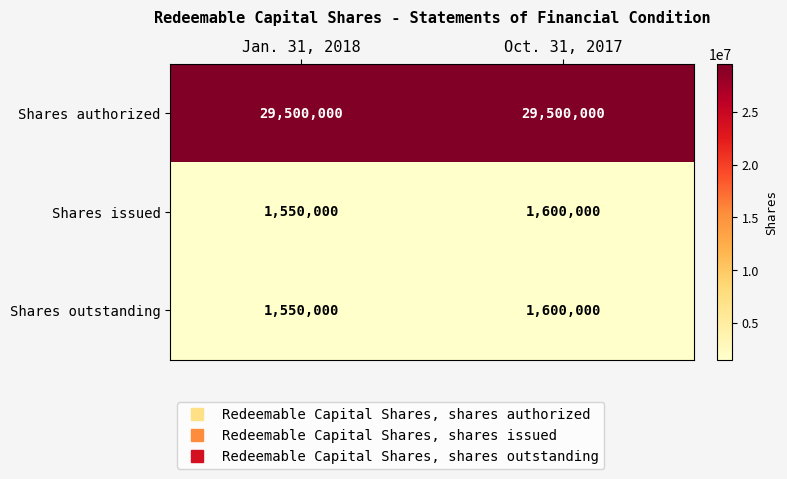

What is the difference between the highest and lowest values at Oct. 31, 2017?

27900000